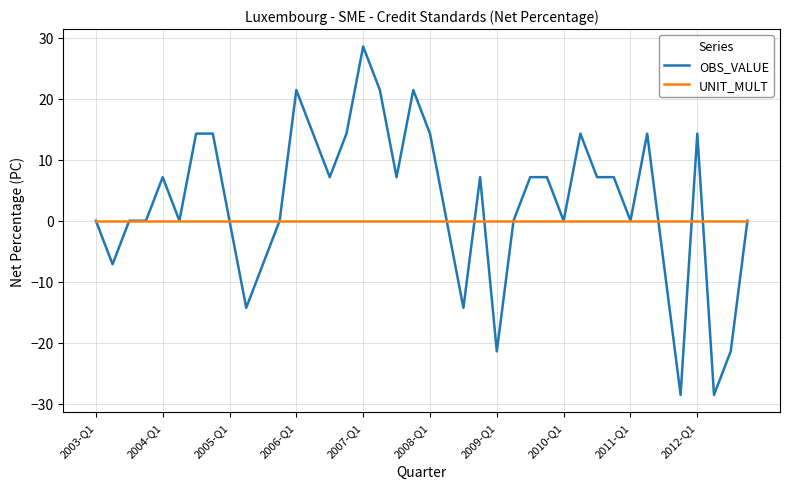

Rank the series by their average value, from lowest to highest.

UNIT_MULT, OBS_VALUE